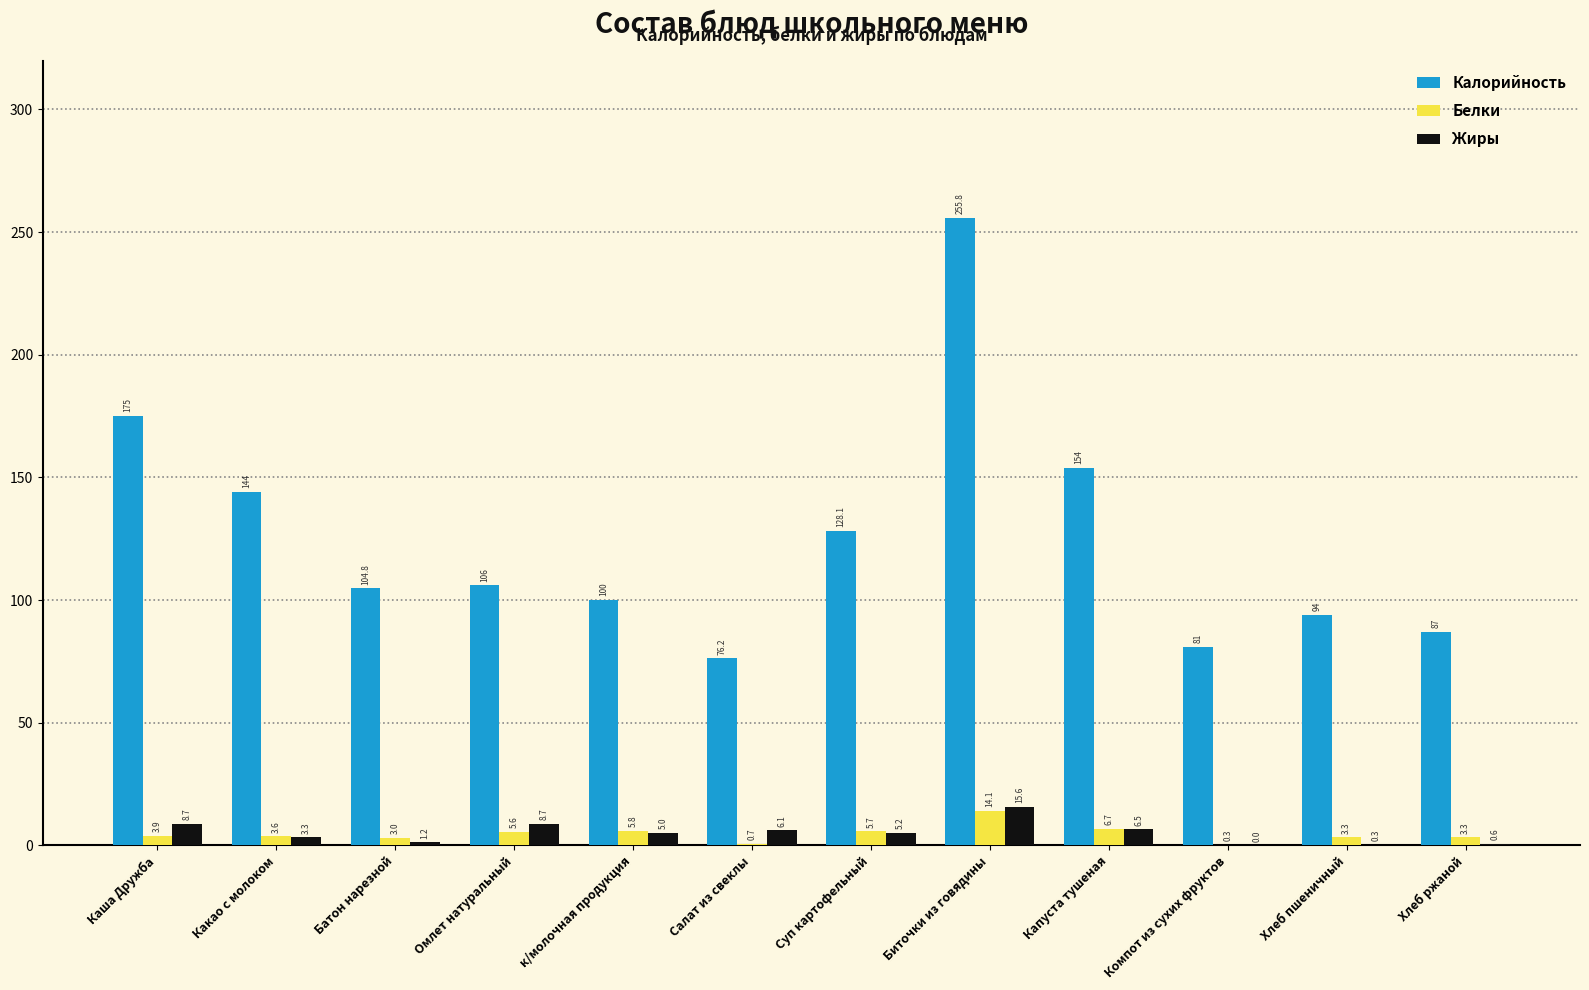

Which series has the largest total across all categories?

Калорийность